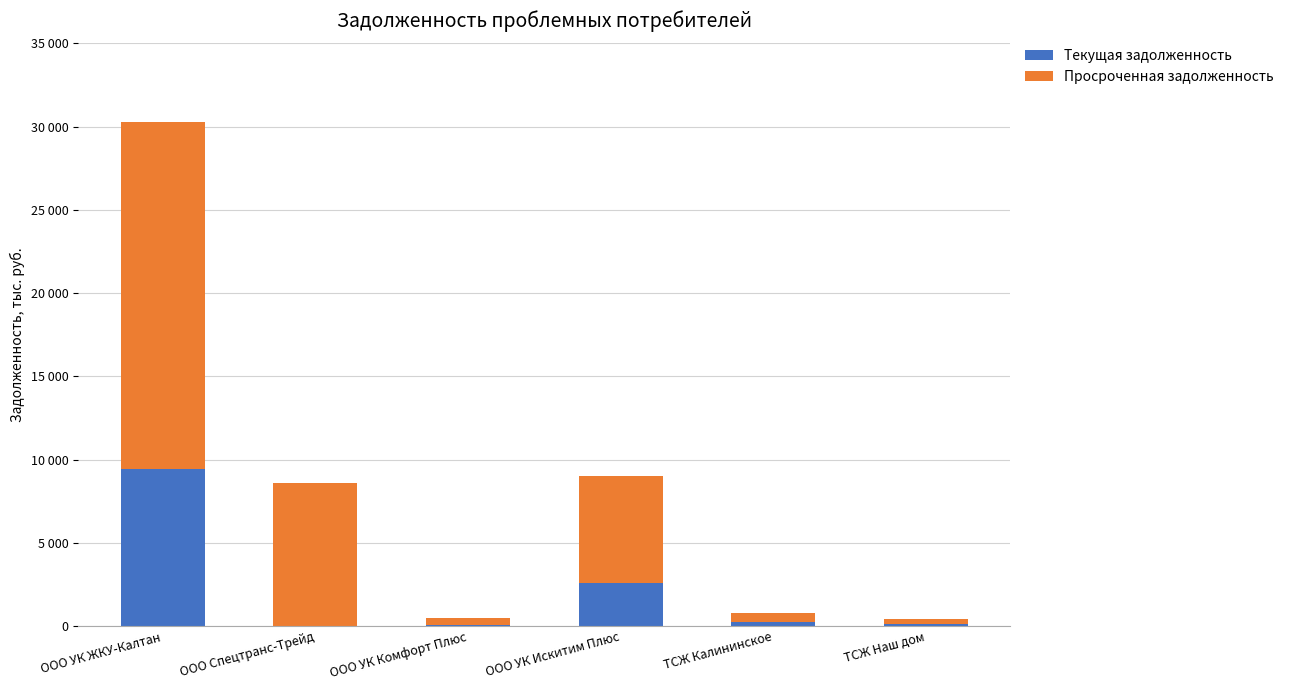

What are all the series names shown in the legend?

Текущая задолженность, Просроченная задолженность